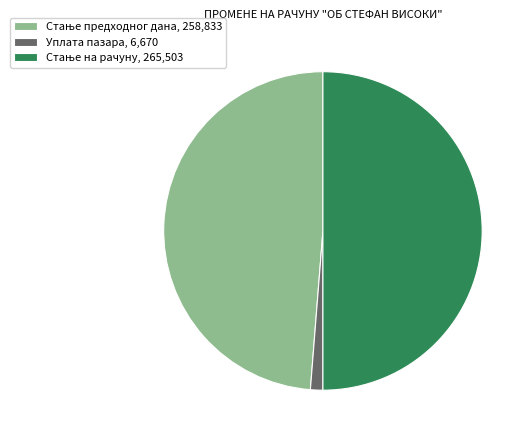

The Уплата пазара slice represents 9% of the pie. True or false?

False